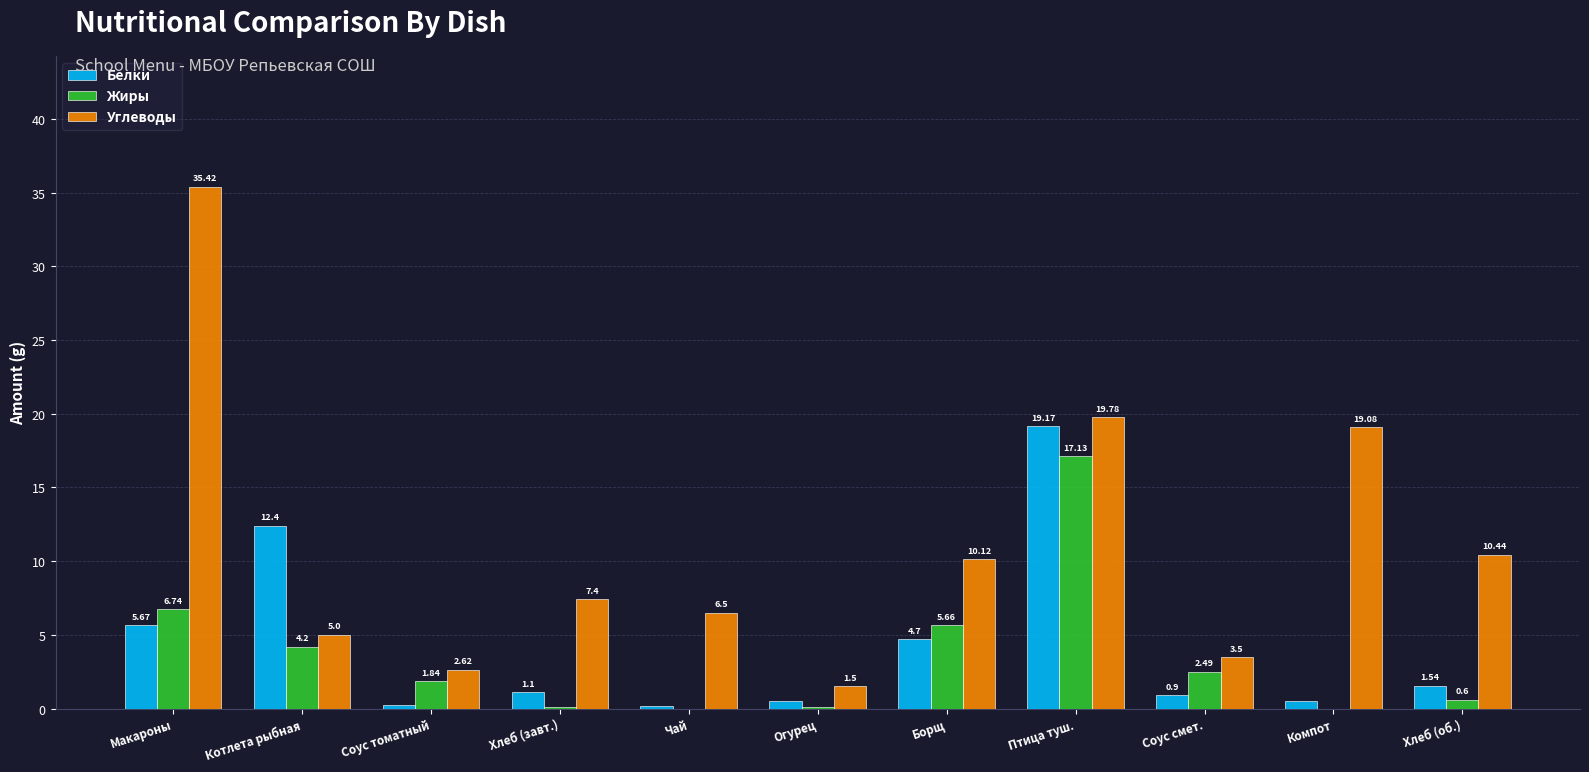

Between Макароны and Соус смет., which series saw the biggest shift?

Углеводы